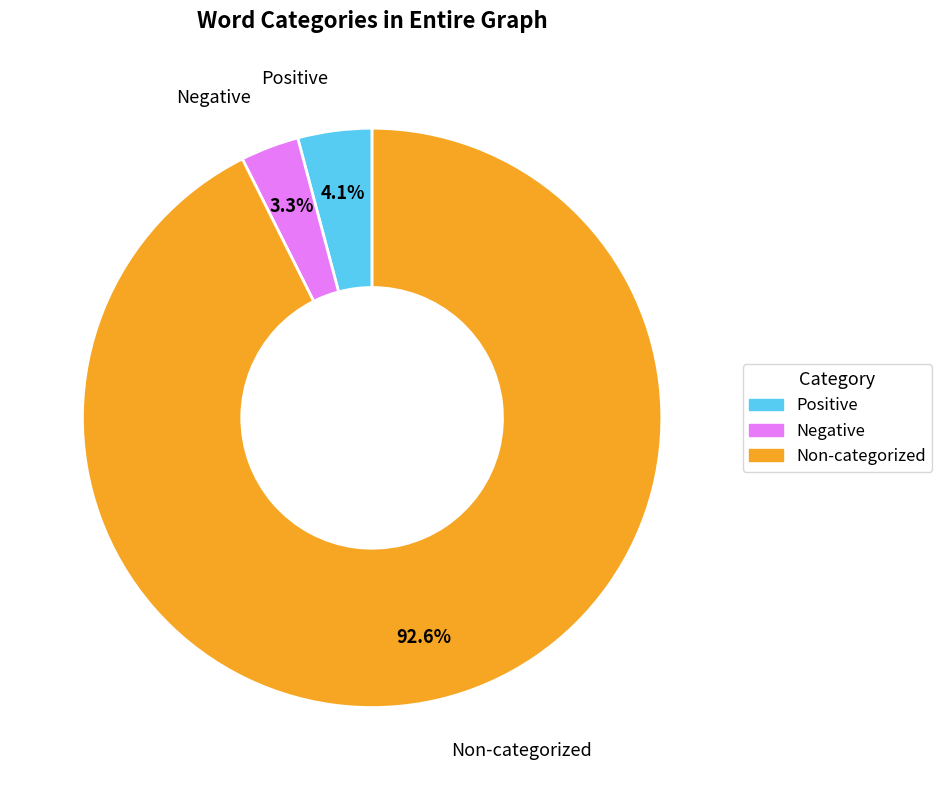

Does any single category account for the majority?

Yes